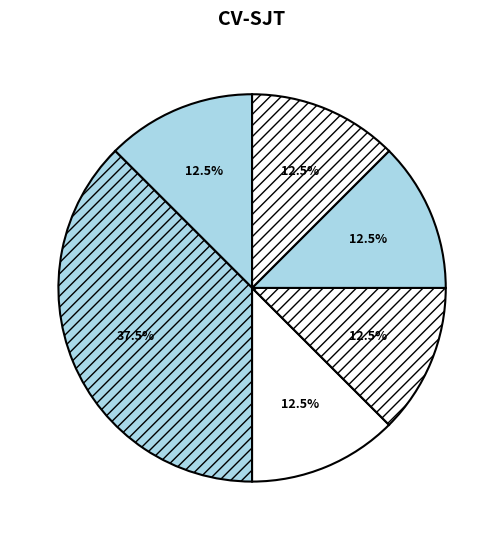

Is there any slice that represents more than half of the pie?

No